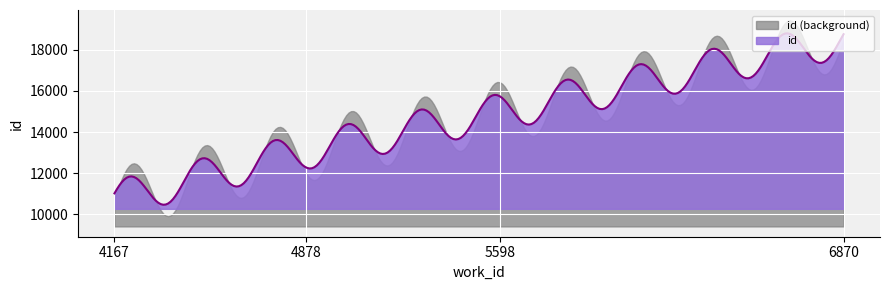

Approximately how many times larger is the value at 4167 compared to 5598?

0.7